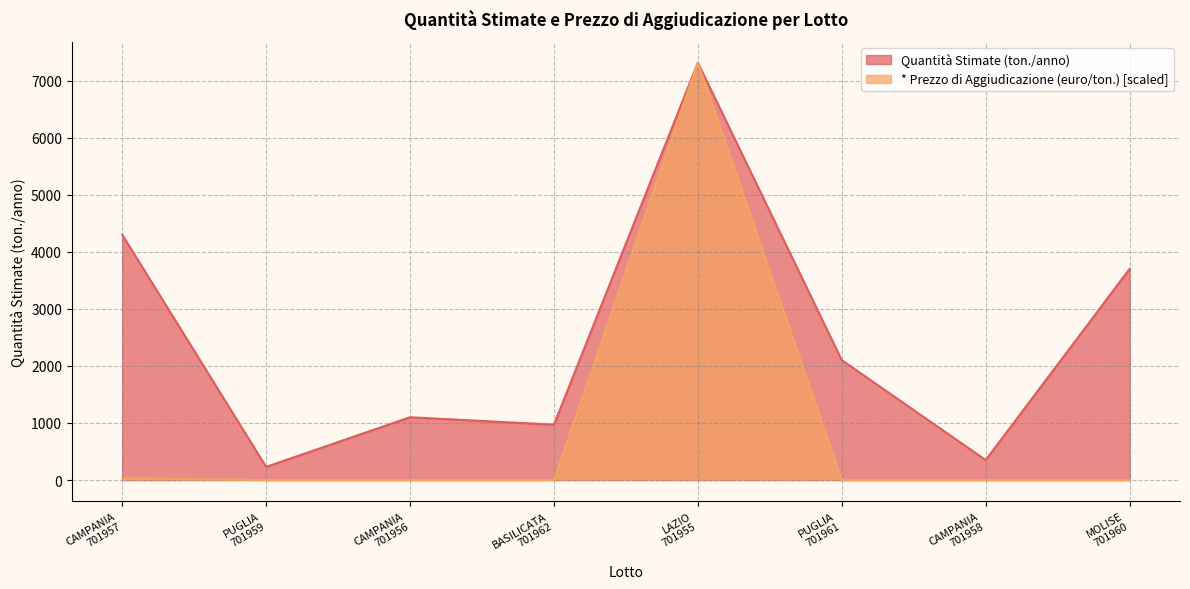

What are all the series names shown in the legend?

Quantità Stimate (ton./anno), * Prezzo di Aggiudicazione (euro/ton.) [scaled]